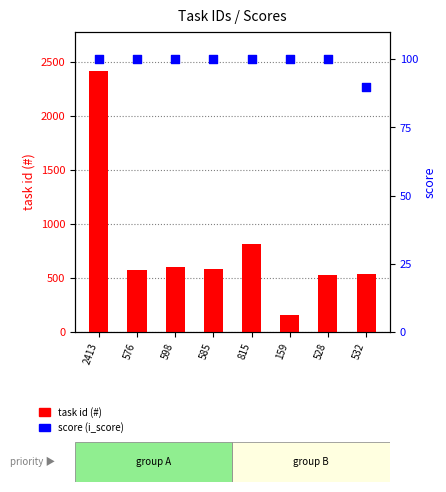

Which series has the widest spread of Y values?

task id (#)